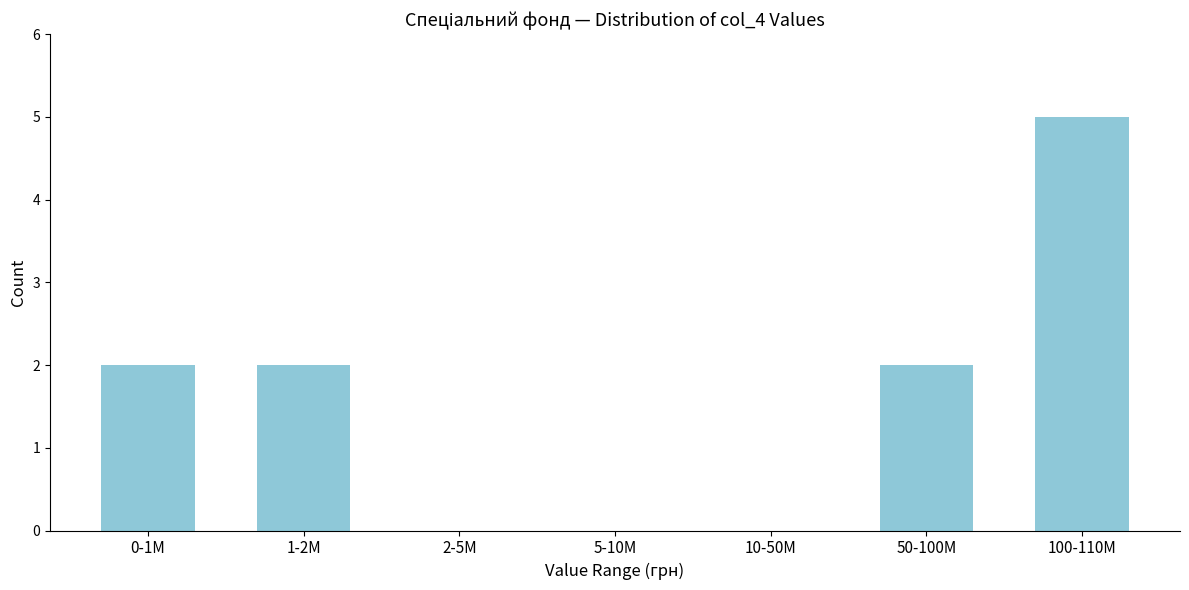

Reading right to left, list all the values displayed in this chart.

100-110M=5	50-100M=2	10-50M=0	5-10M=0	2-5M=0	1-2M=2	0-1M=2